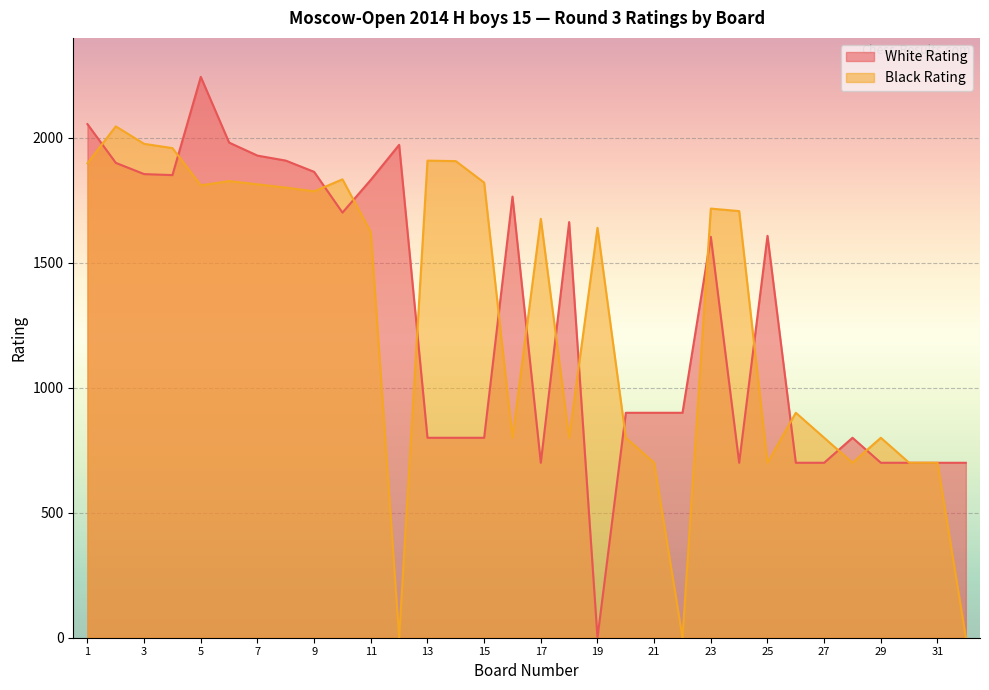

Between 15 and 32, which series saw the biggest shift?

Black Rating